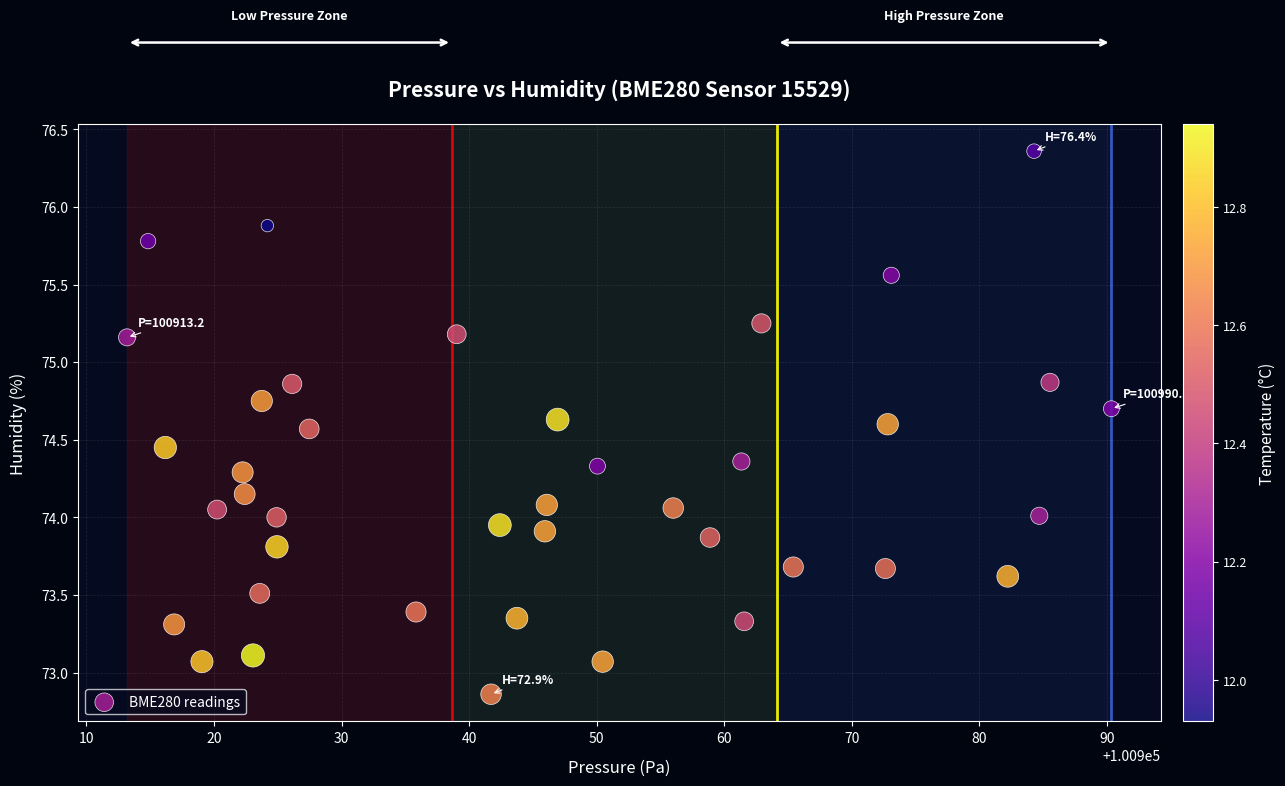

What is the range of Y values (max minus min)?

3.5